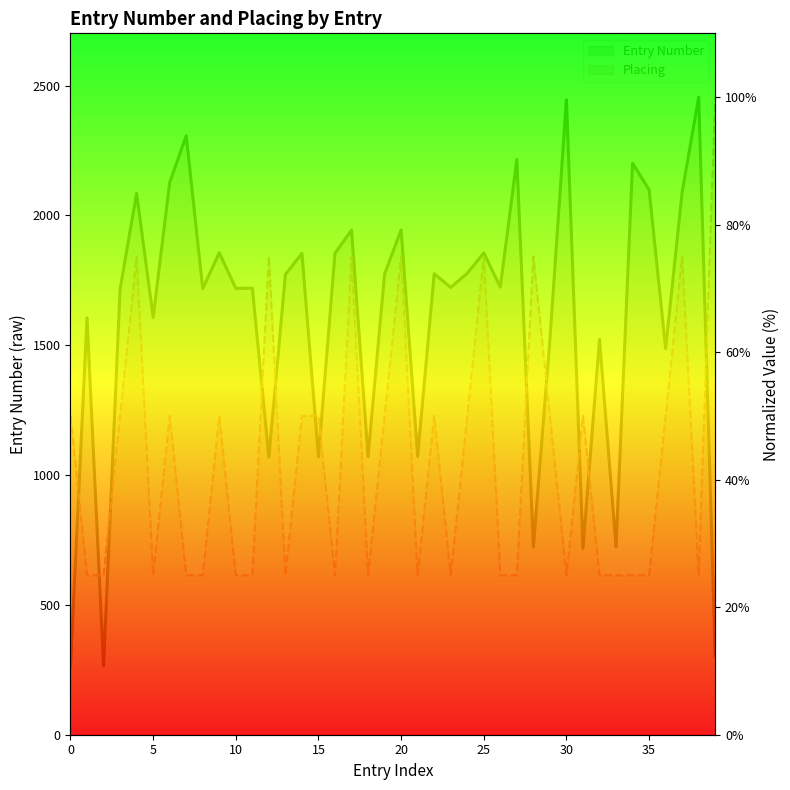

True or false: Entry Number and Placing intersect in this chart.

True